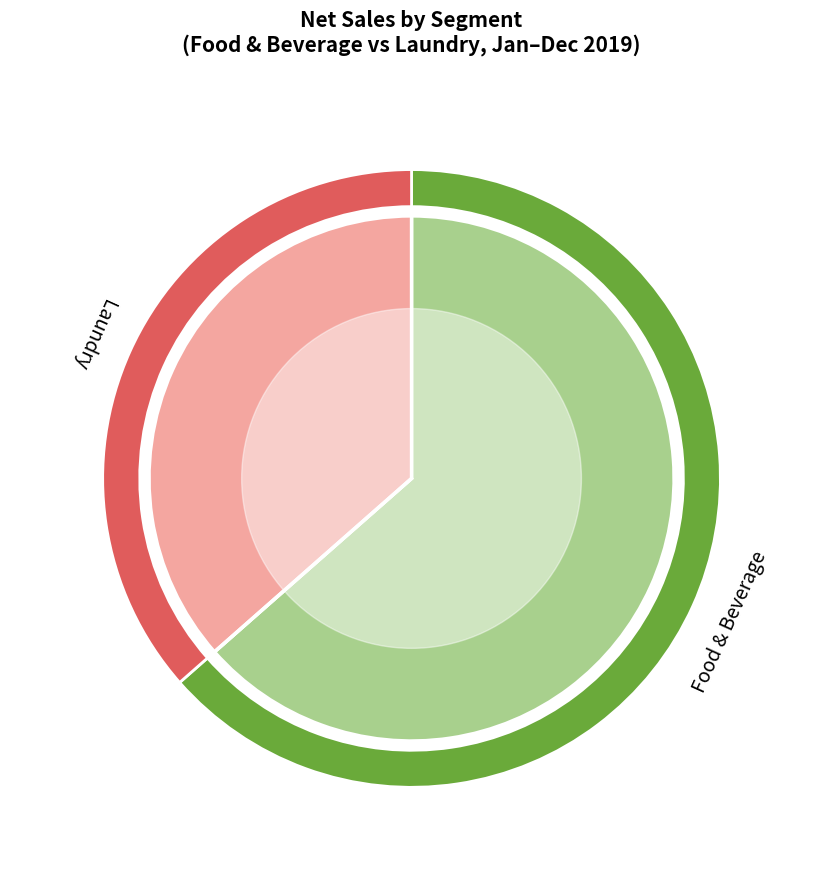

Approximately how many times larger is the value at Laundry compared to Food & Beverage?

0.6